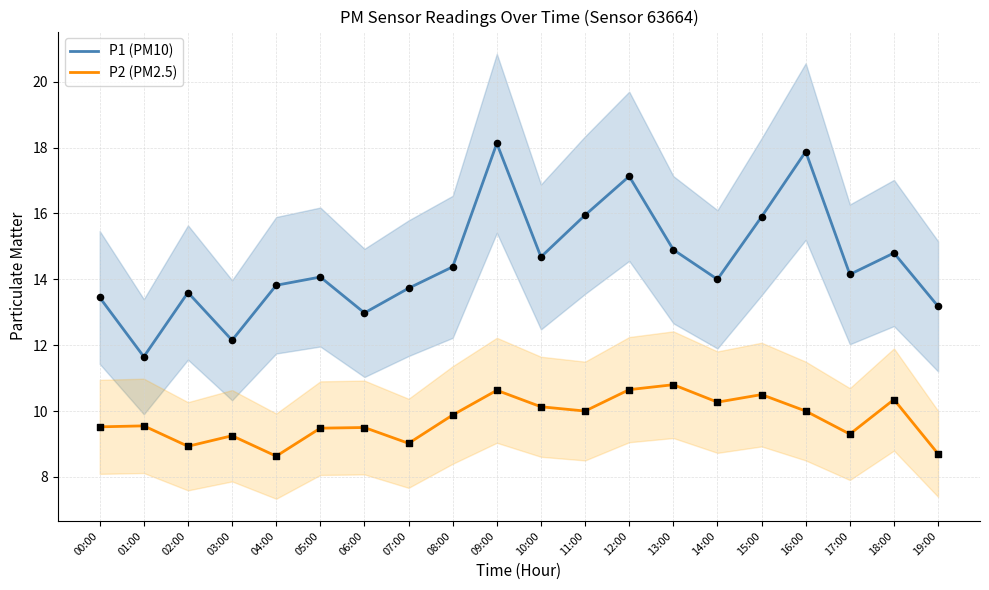

Which series contains the highest Y value?

P1 (PM10)